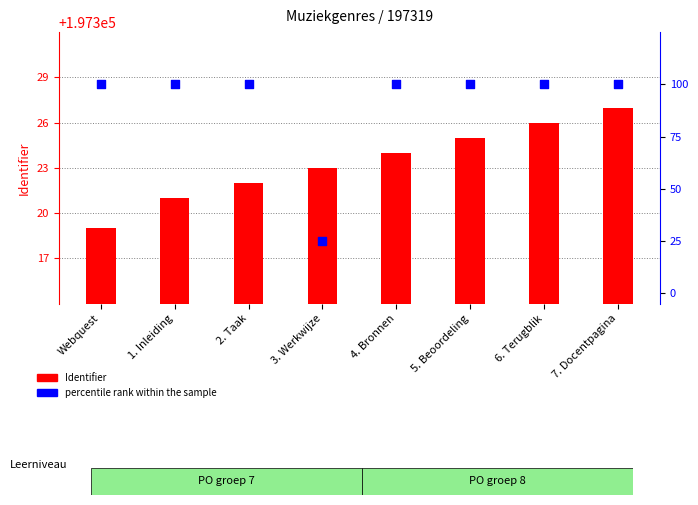

Which series has the largest Y range (max minus min)?

percentile rank within the sample